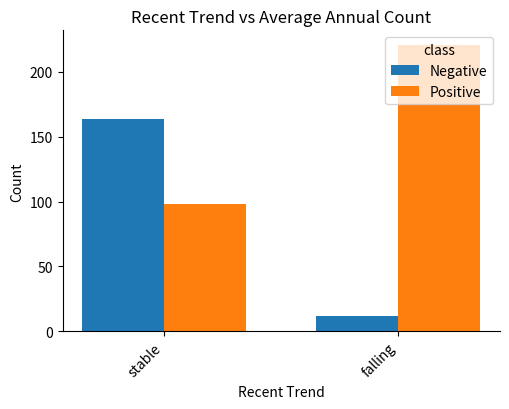

How many bars are there in total?

4